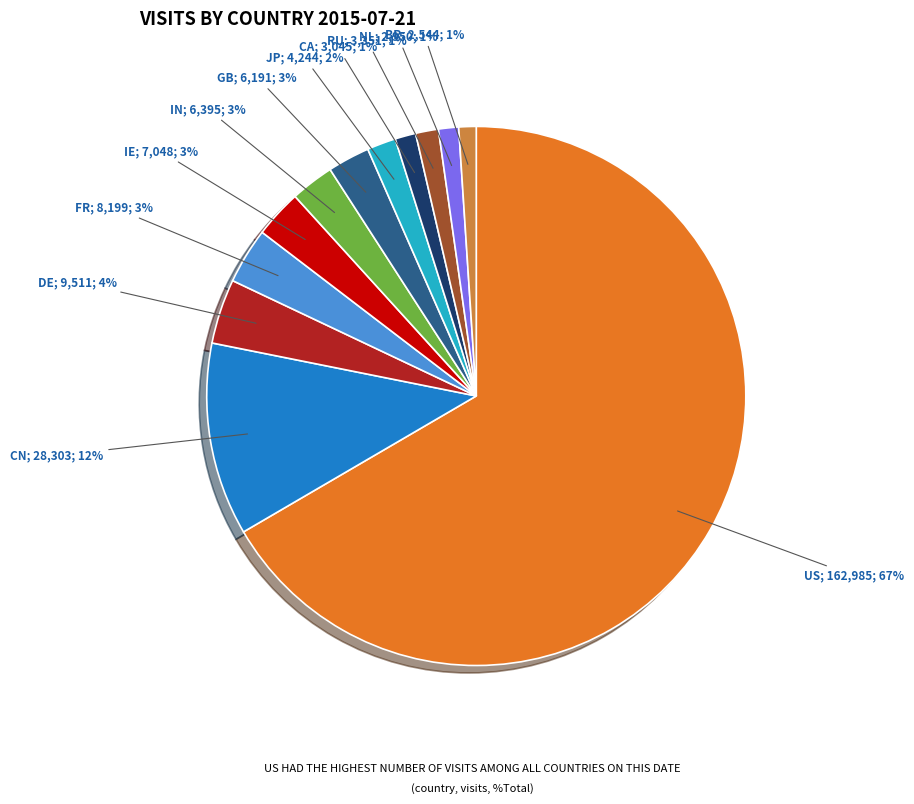

To the nearest percent, what is the average slice percentage?

8%